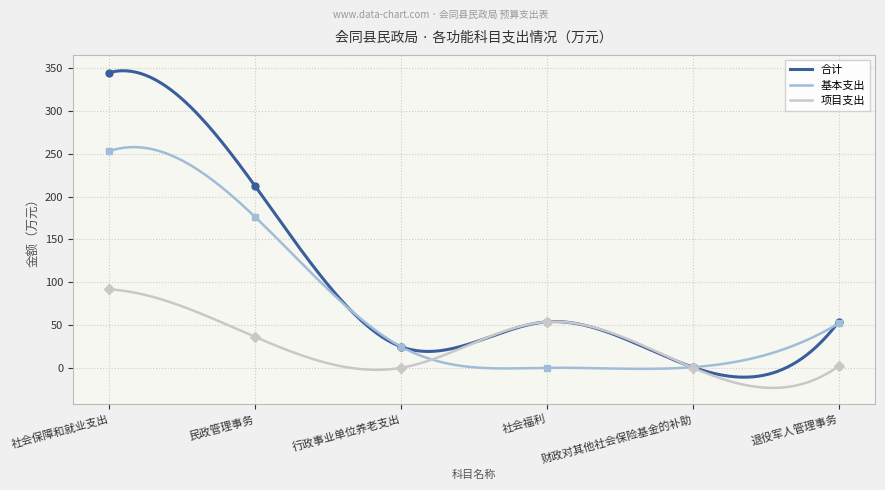

Rank the series by their maximum value, from lowest to highest.

项目支出, 基本支出, 合计